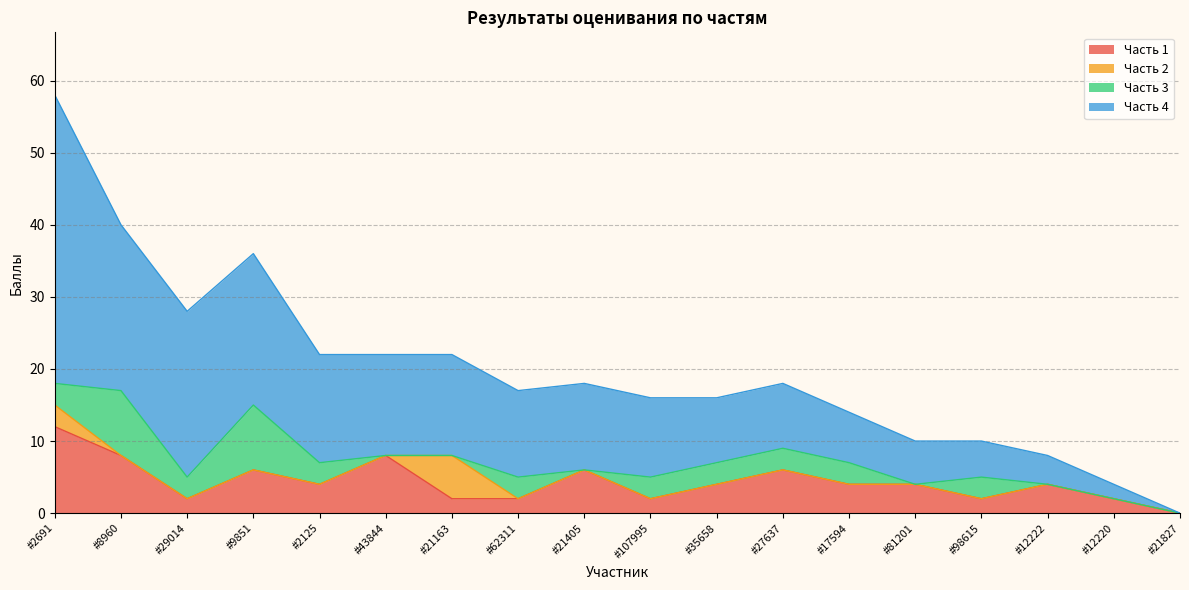

Which series changed the most between #8960 and #21827?

Часть 4